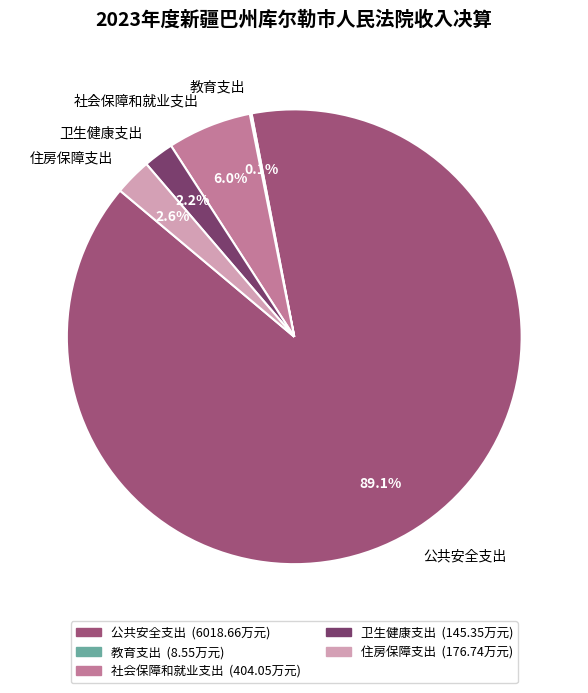

Between 住房保障支出 and 社会保障和就业支出, which is larger?

社会保障和就业支出